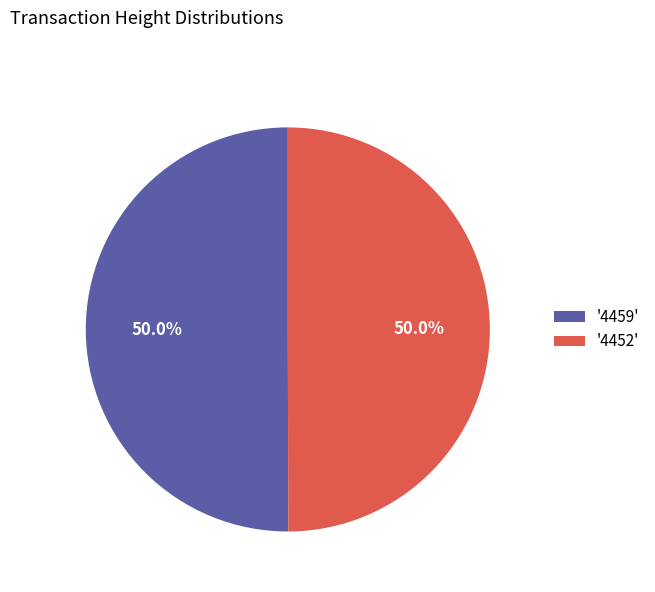

How much of the chart is everything except '4452'?

50.0%